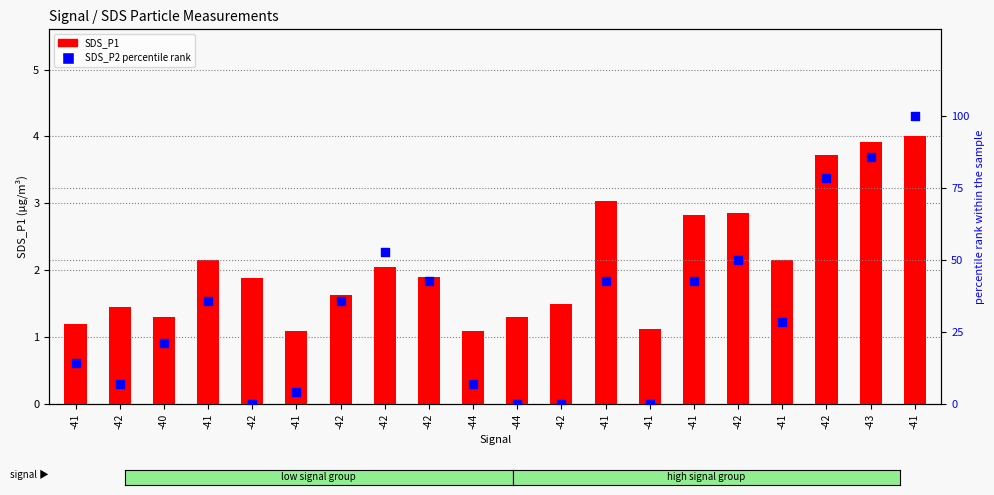

What are all the series names shown in the legend?

SDS_P1, SDS_P2 (percentile rank)